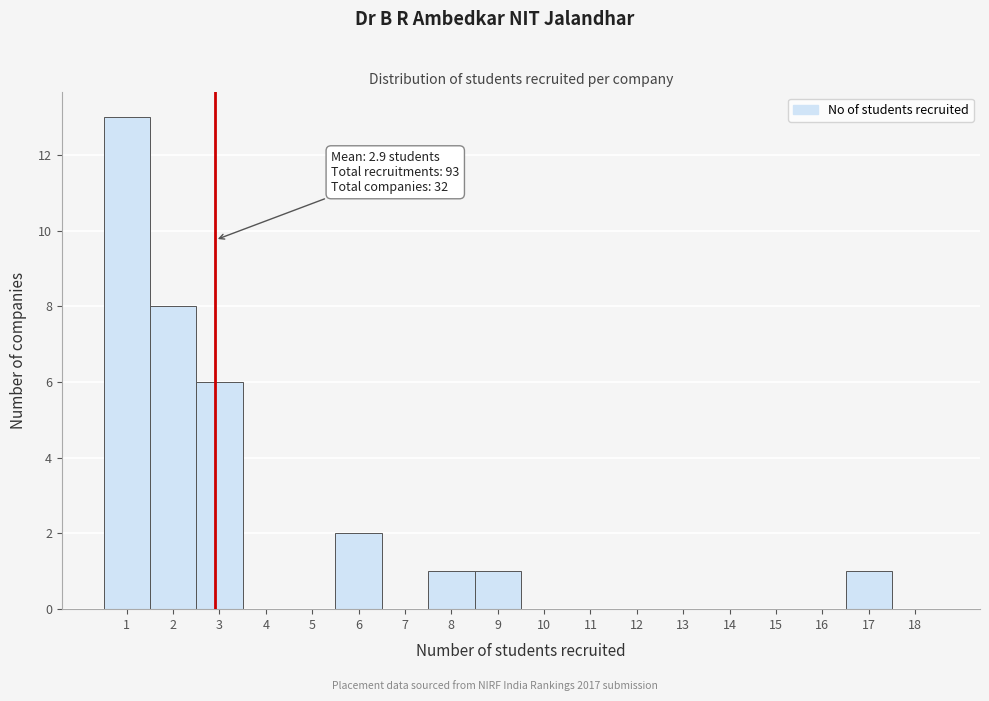

Over which range of the x-axis is the bar tallest?

0.5 to 1.5